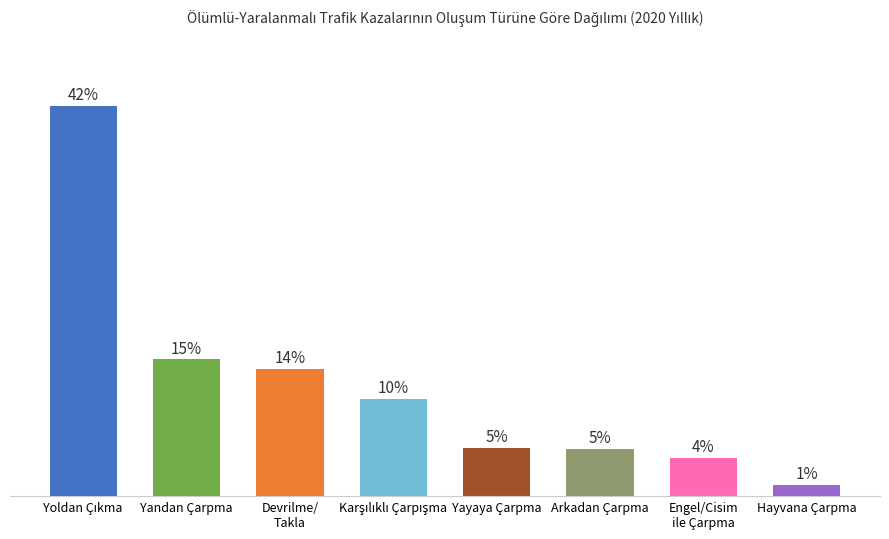

Which label corresponds to the largest value in the chart?

Yoldan Çıkma